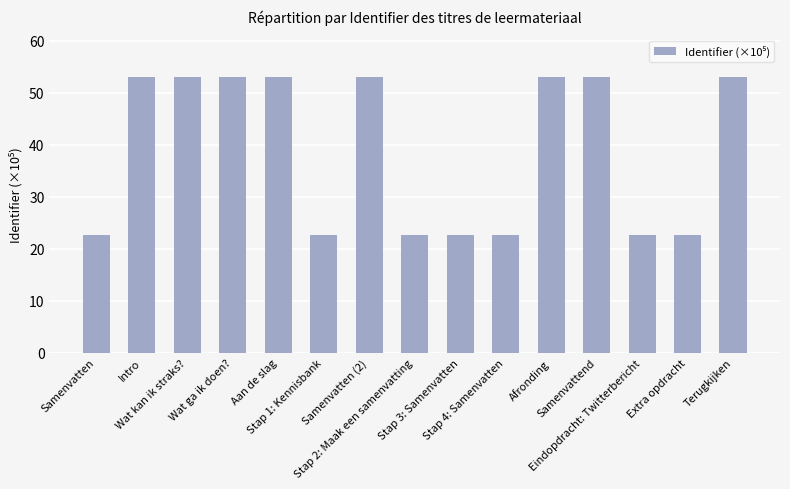

What is the minimum value shown in the chart?

22.6